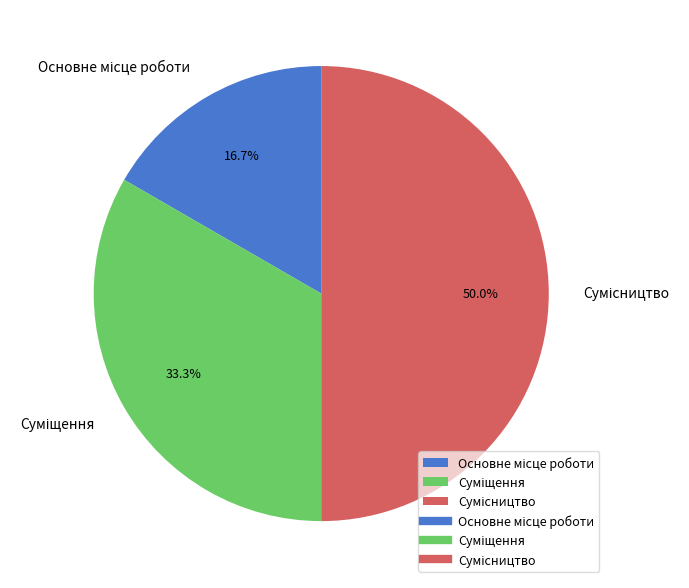

Is Основне місце роботи the majority of the pie?

No